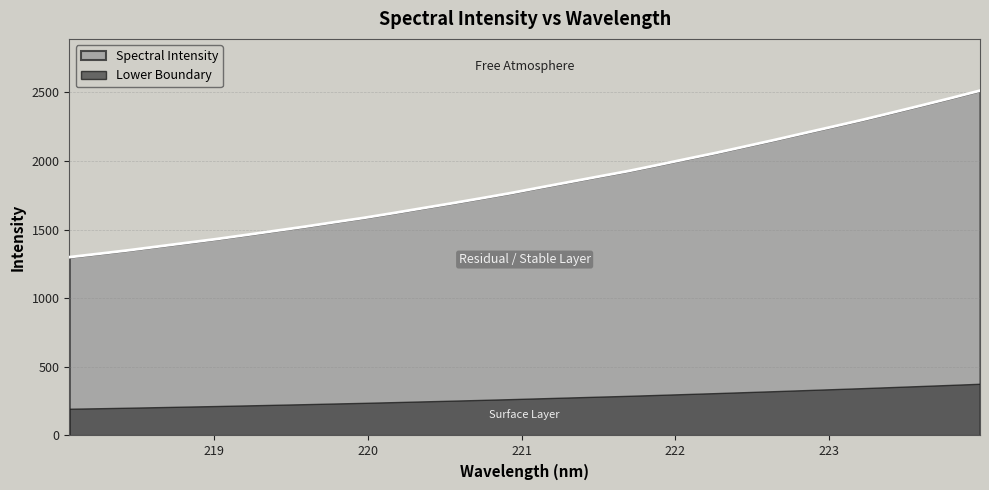

Where does the data first go above 1806?

221.1174